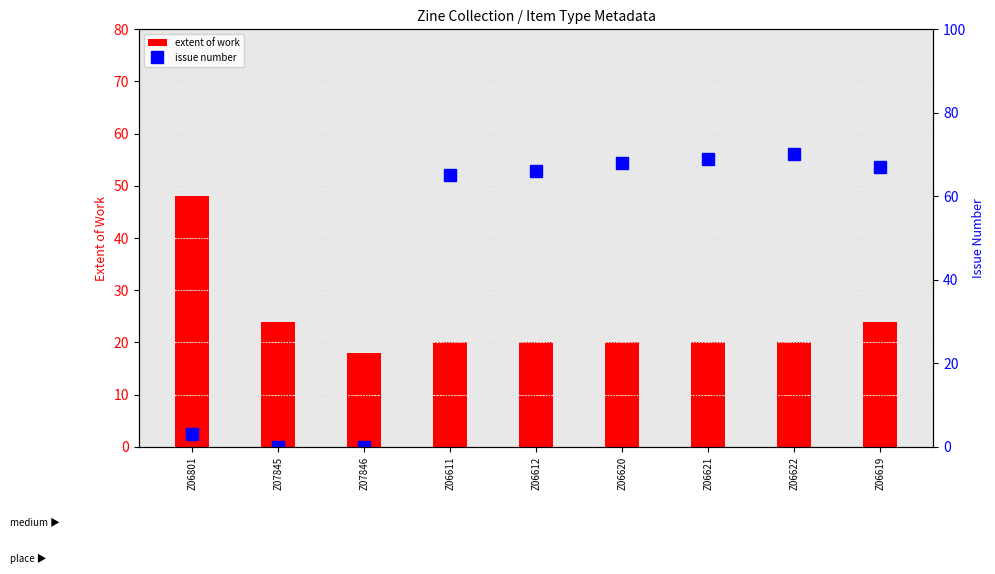

Read the extent of work value at Z06611, to the nearest 10.

20